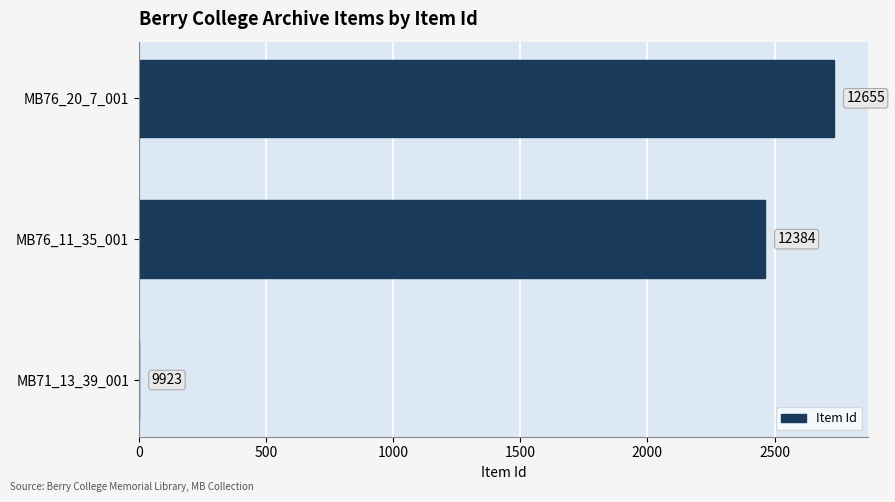

How many data points are above 2461?

1